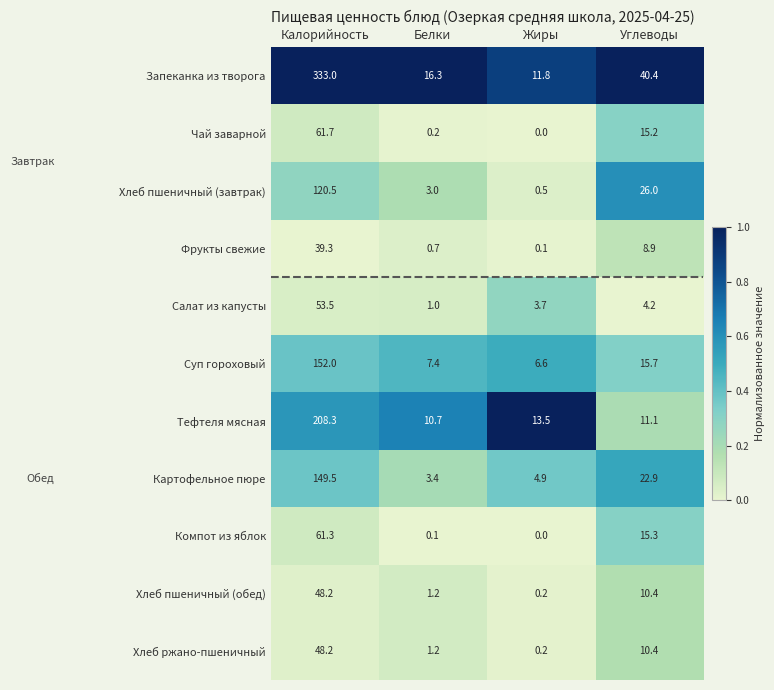

Which category has the highest value in the Суп гороховый series?

Калорийность